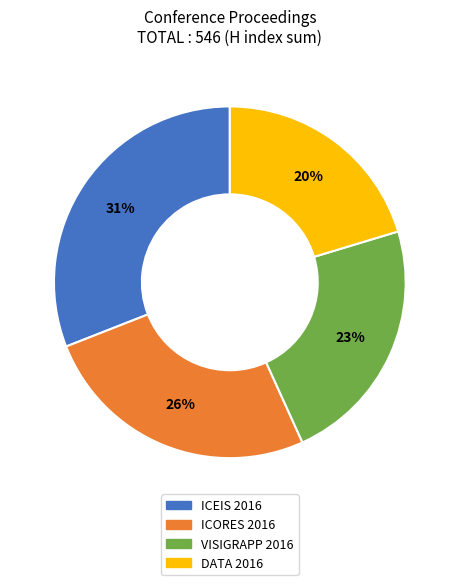

Which category has the smallest portion of the pie?

DATA 2016